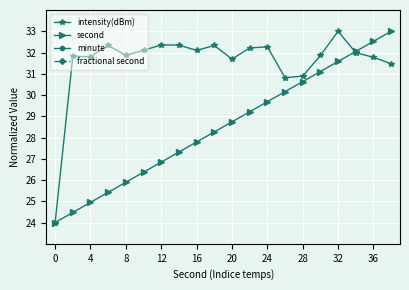

How many data points does each series have?

20